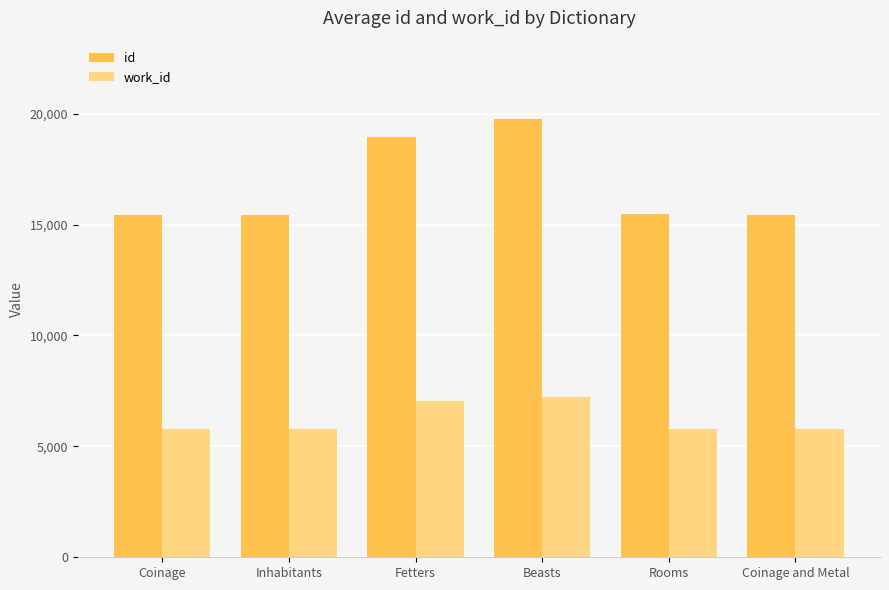

List the series in order of their peak value, highest first.

id, work_id